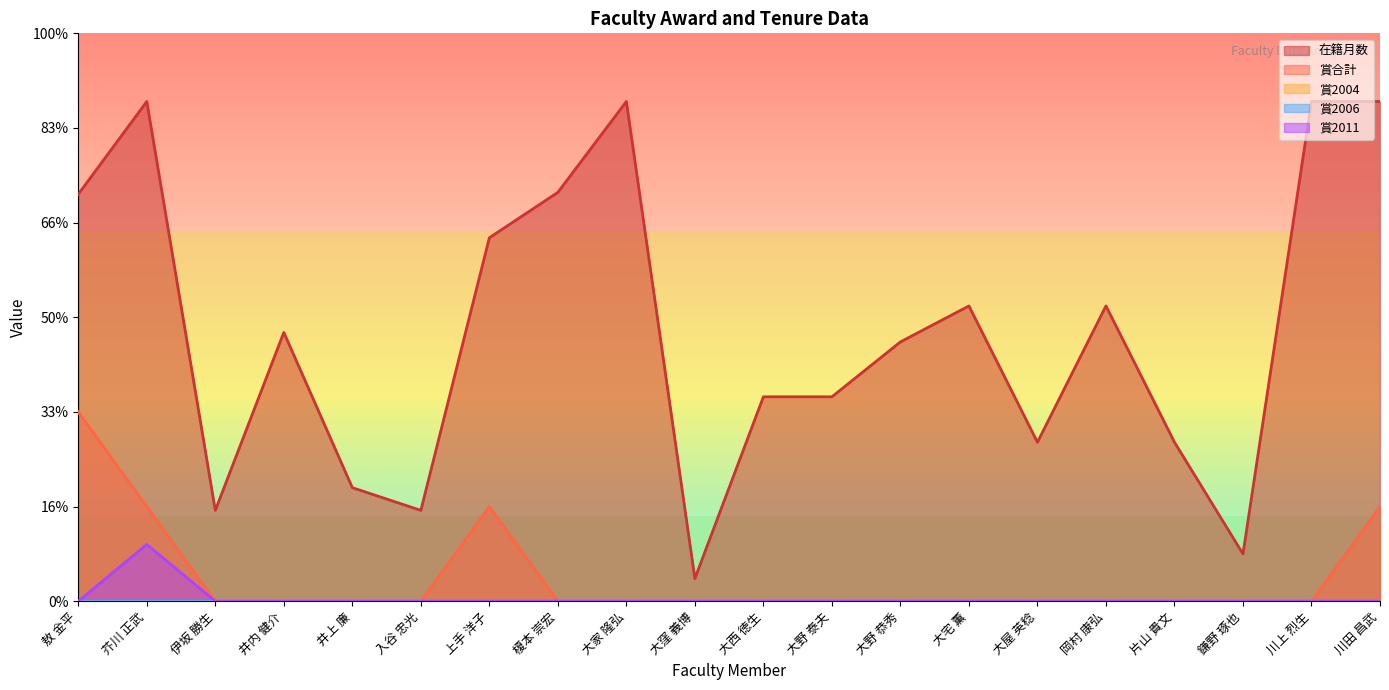

Which has a higher value, 入谷 忠光 or 大宅 薫?

大宅 薫